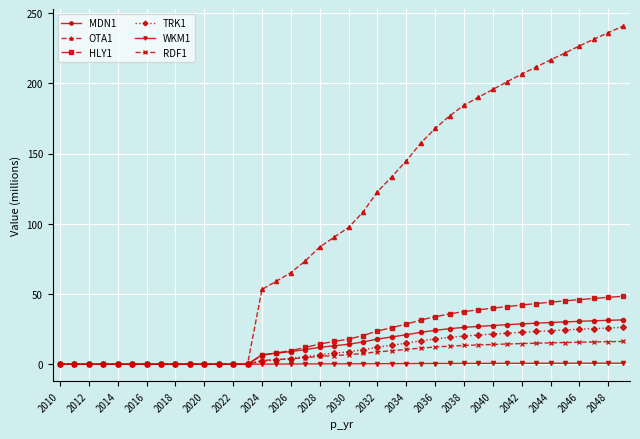

What is the greatest value displayed?

240.7